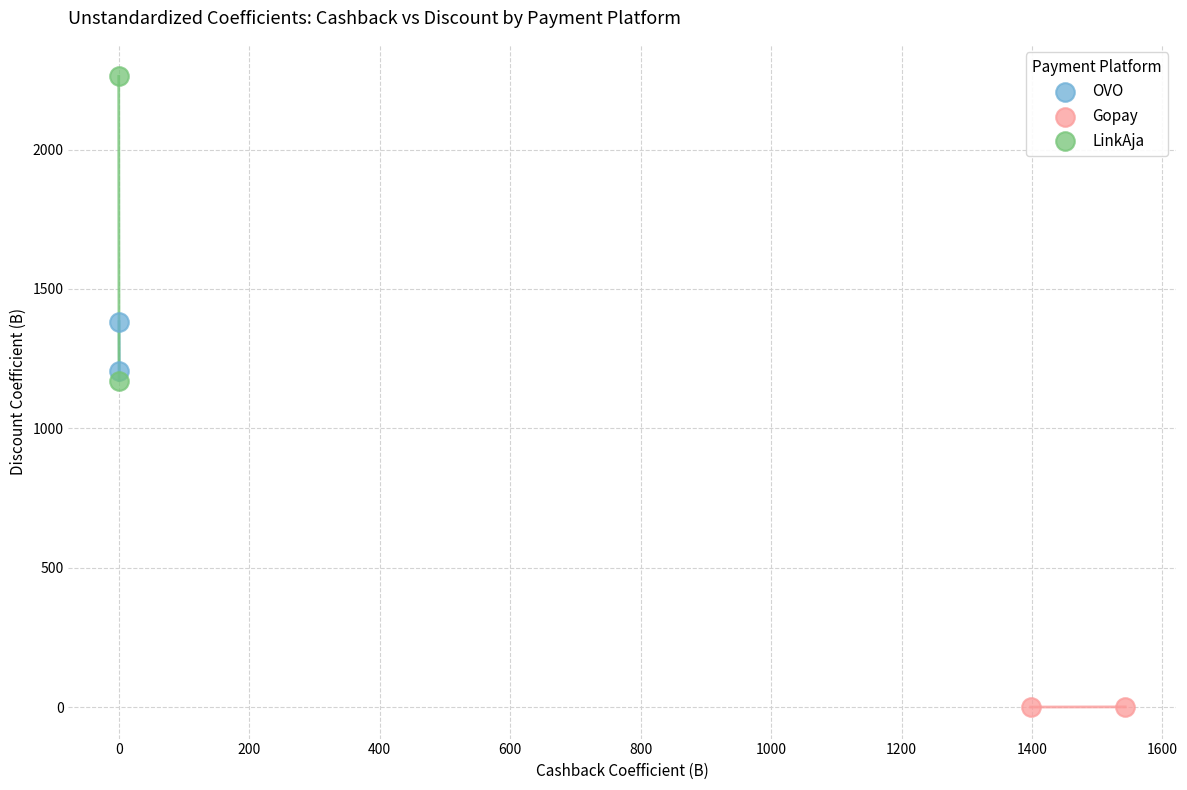

Which series reaches the maximum Y coordinate?

LinkAja